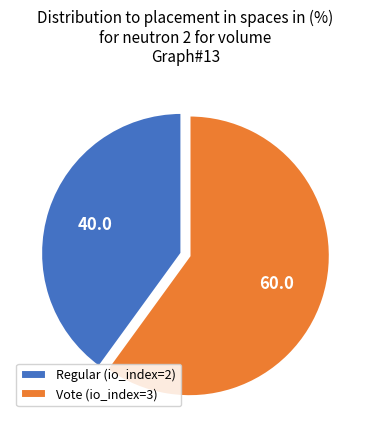

Is there a majority slice in this chart?

Yes